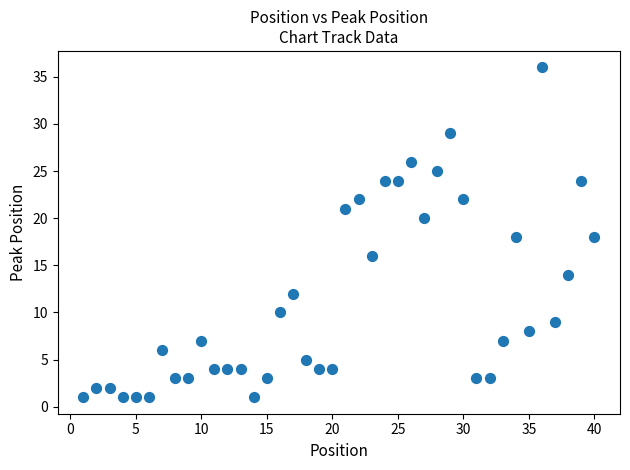

What is the range of X values (max minus min)?

39